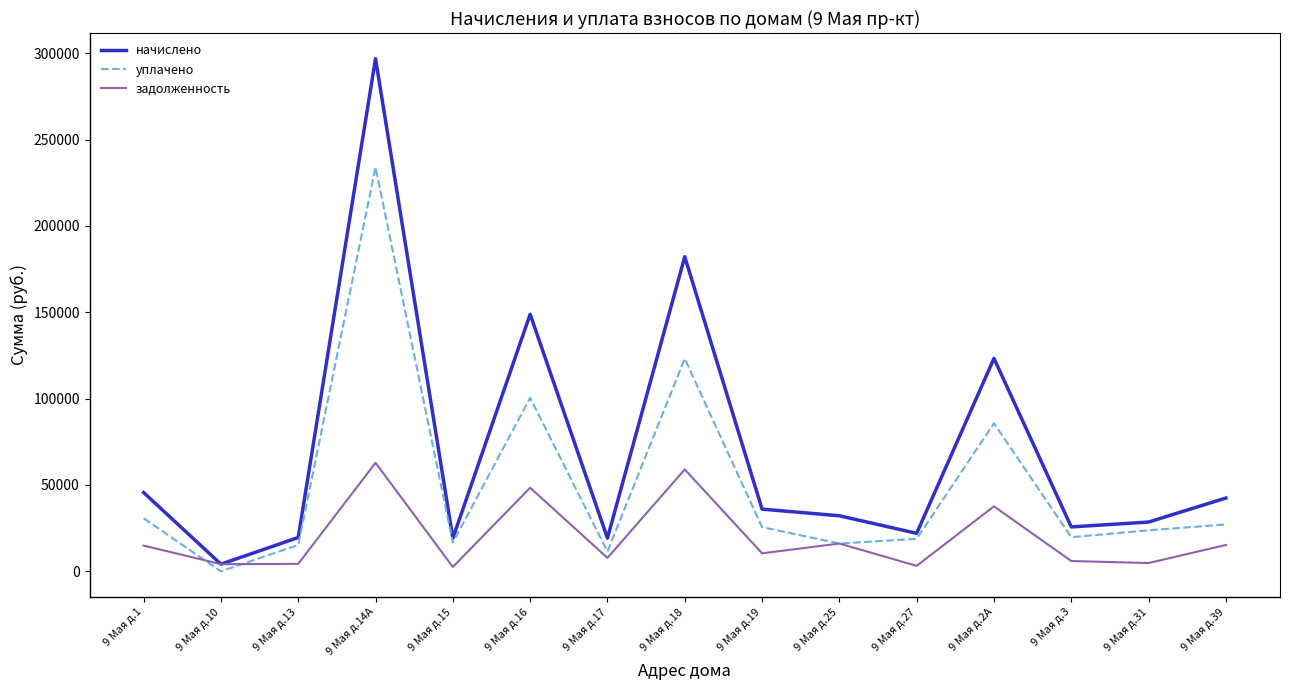

What is the total value across all series at 9 Мая д.18?

364384.4